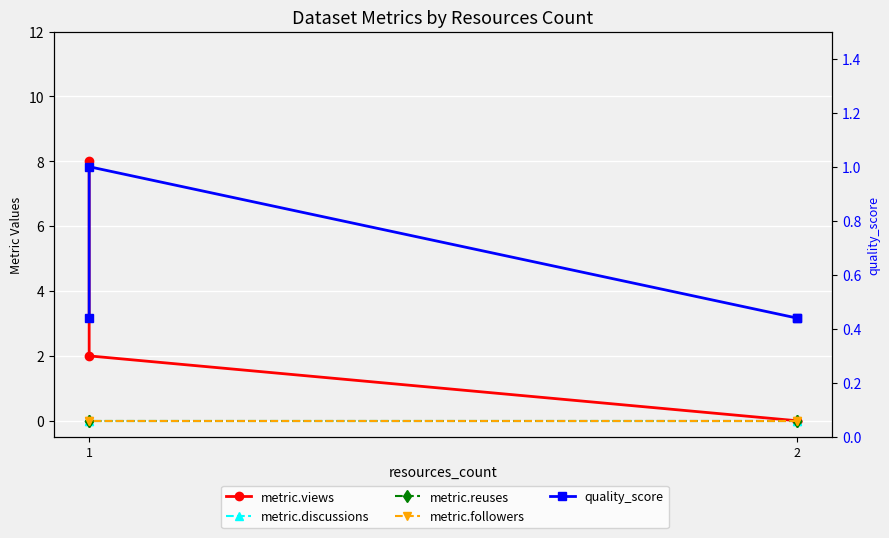

Count the number of categories in the chart.

4